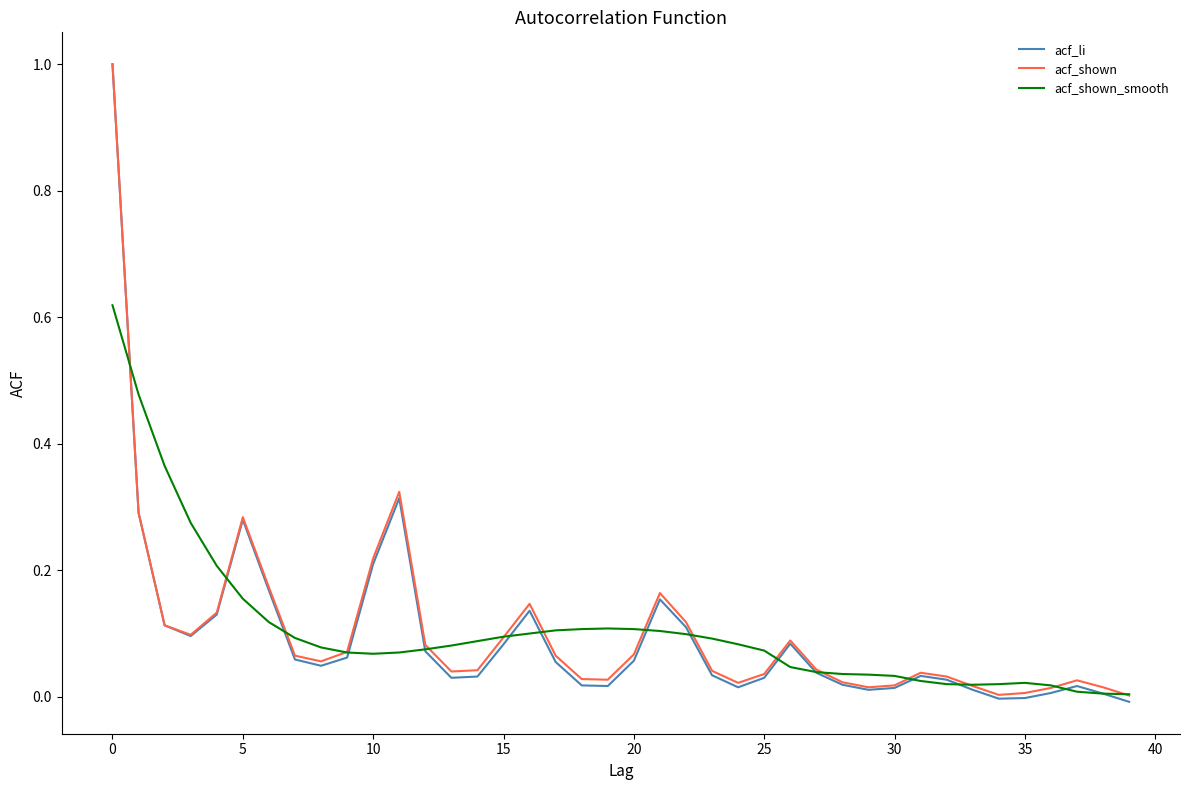

Which series has the largest range (max minus min)?

acf_li